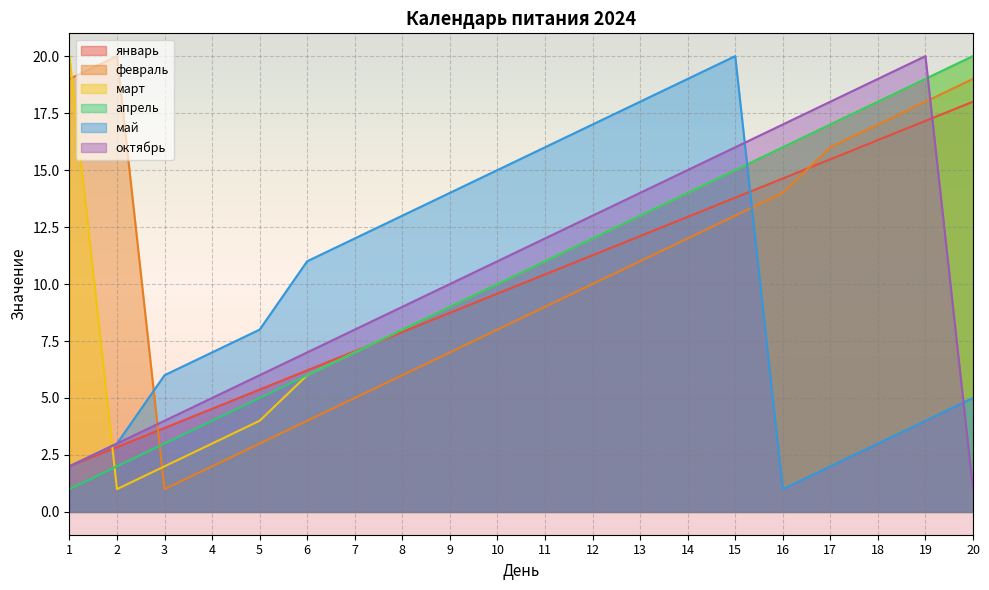

Which series changed the most between 14 and 18?

май